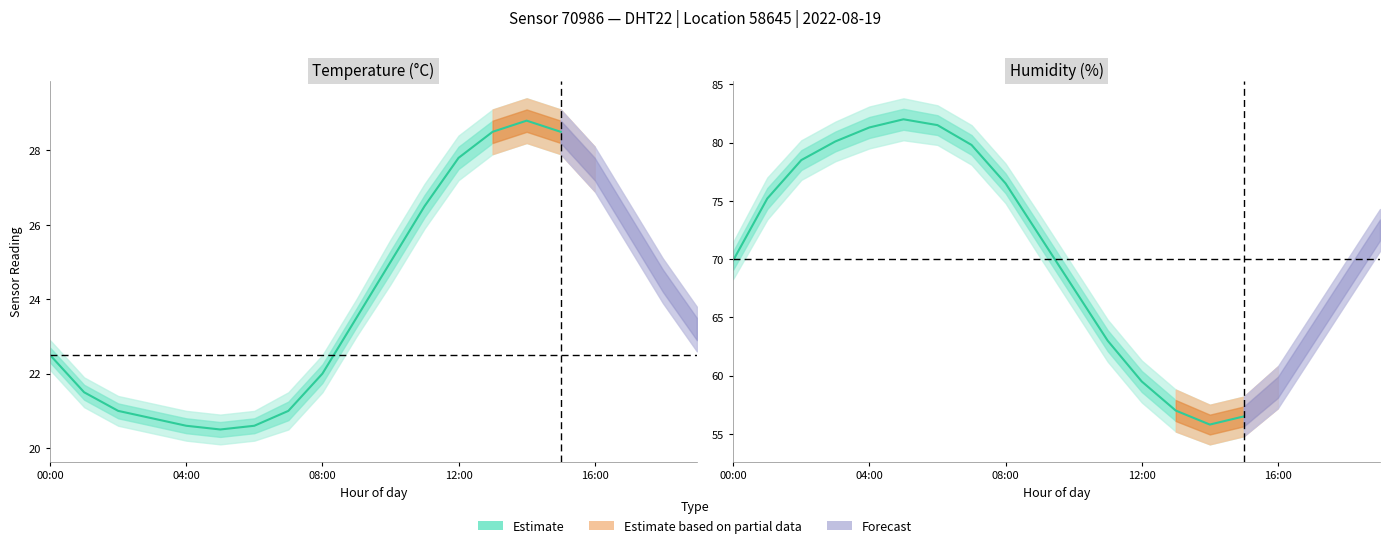

What is the average value of the hum_lower series?

68.2